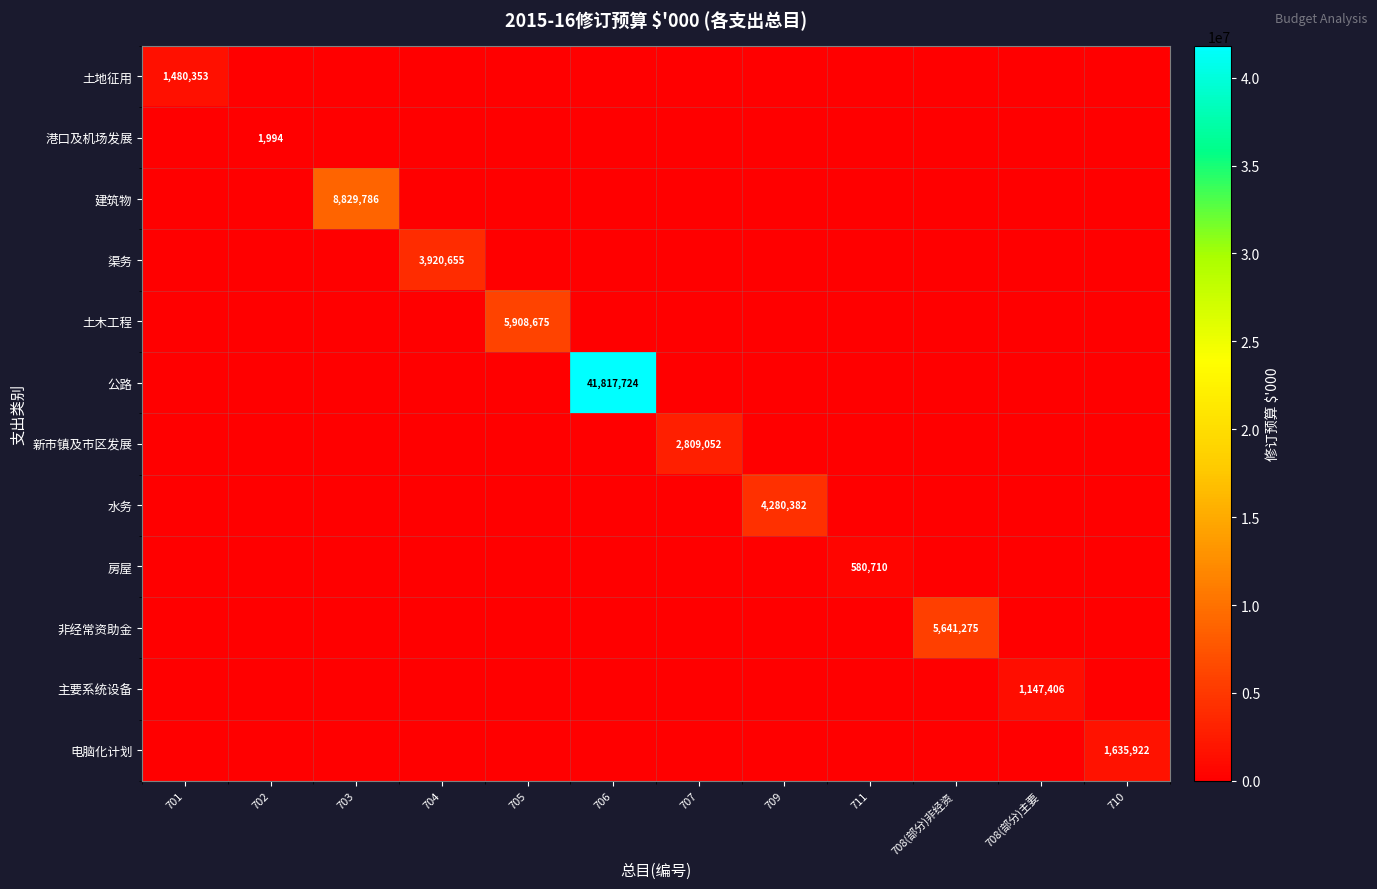

What is the highest value of the 非经常资助金 series?

5641275